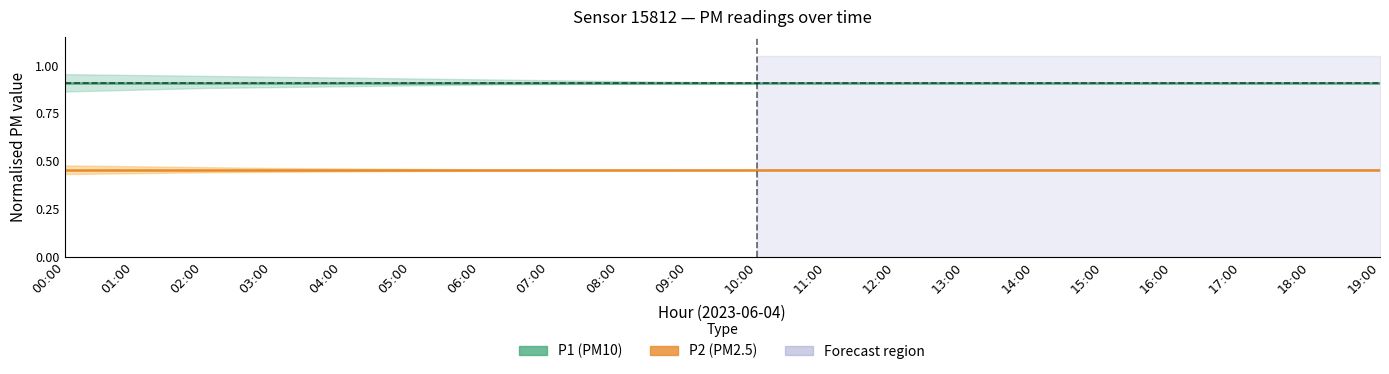

True or false: P1 (PM10) and P2 (PM2.5) intersect in this chart.

False